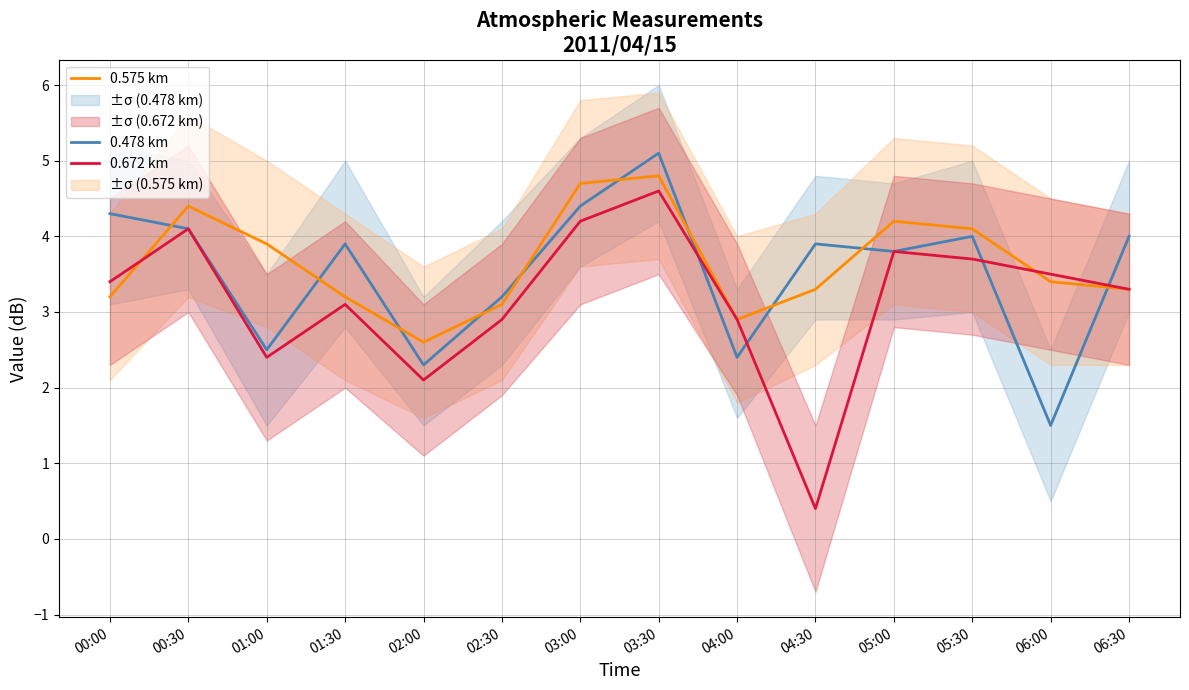

How many data points in 0.575 km are less than 3?

2